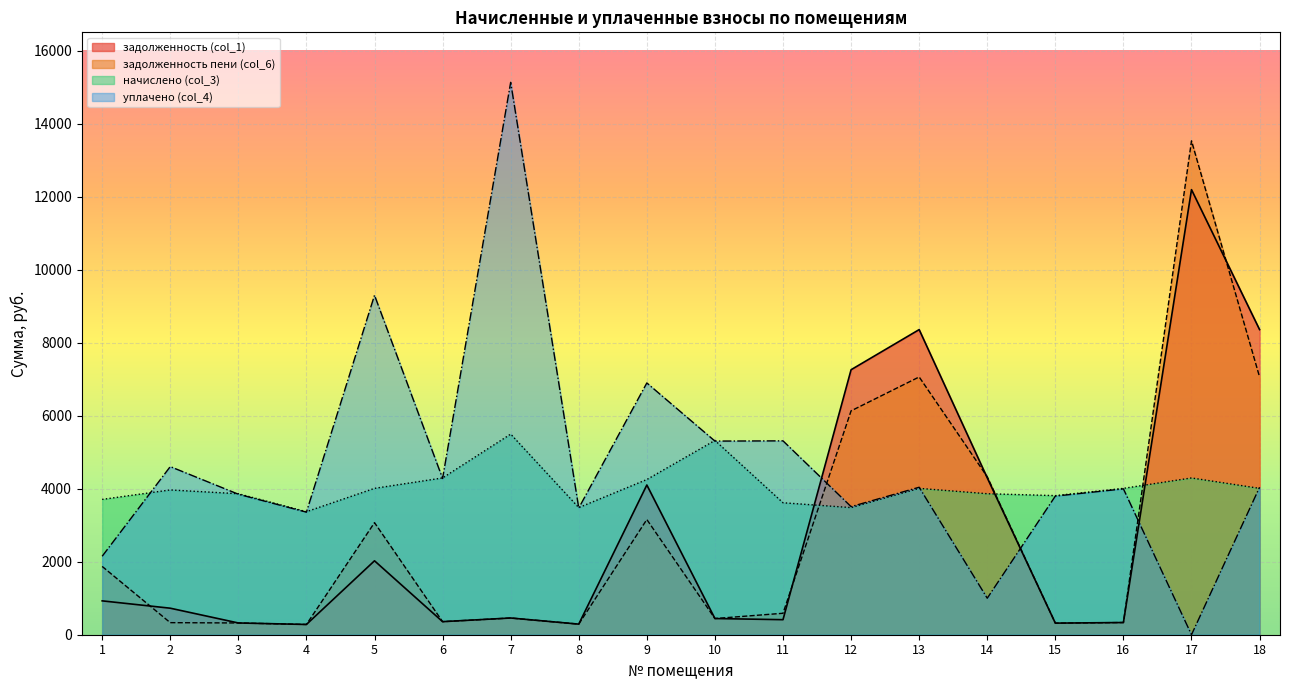

At how many categories does at least one series exceed 12307?

2